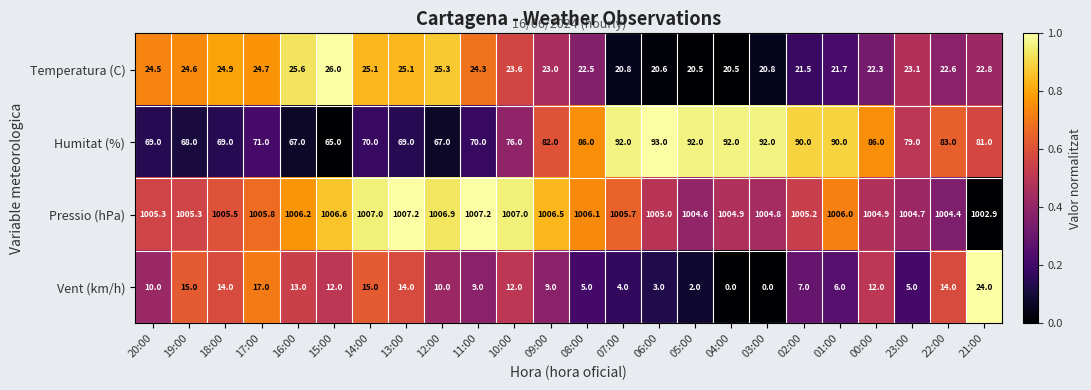

What is the difference between the maximum and second lowest values in the Vent (km/h) series?

24.0